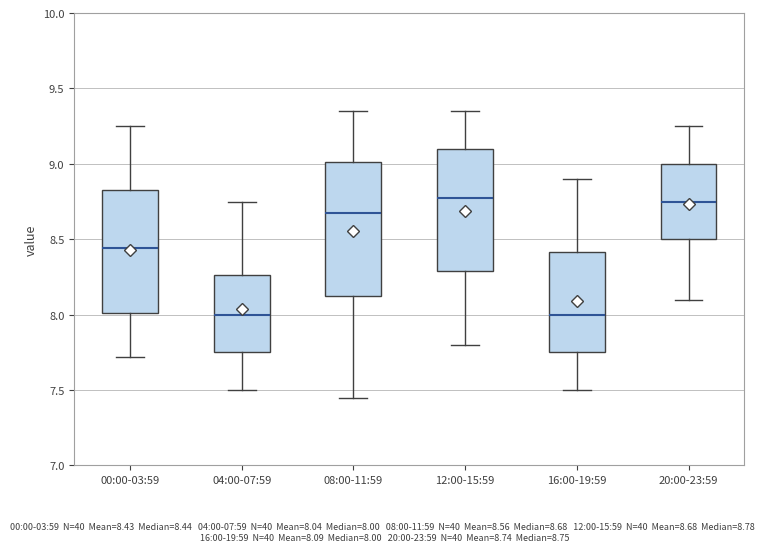

Reading left to right, transcribe this box plot: for each box, give where its median line is, the range the box spans, and where its two whiskers end, as read against the y-axis. The values are not printed on the chart, so give them approximately, as read against the axis.

00:00-03:59: median 8.45, box 8.00 to 8.85, whiskers 7.70 to 9.25
04:00-07:59: median 8.00, box 7.75 to 8.25, whiskers 7.50 to 8.75
08:00-11:59: median 8.70, box 8.15 to 9.00, whiskers 7.45 to 9.35
12:00-15:59: median 8.80, box 8.30 to 9.10, whiskers 7.80 to 9.35
16:00-19:59: median 8.00, box 7.75 to 8.40, whiskers 7.50 to 8.90
20:00-23:59: median 8.75, box 8.50 to 9.00, whiskers 8.10 to 9.25